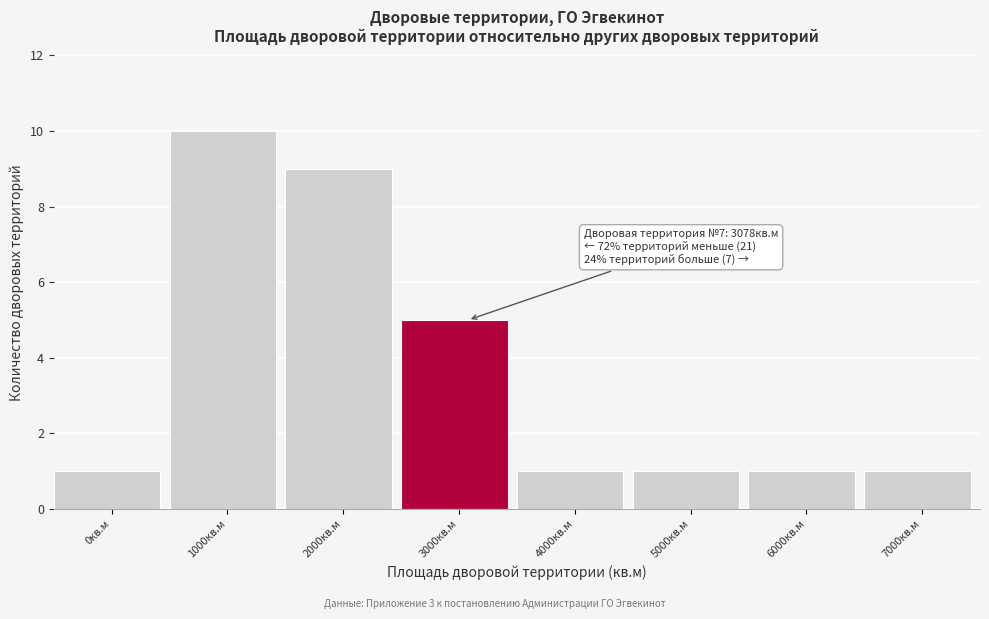

Reading right to left, what are all the values shown in this chart?

7000кв.м=1	6000кв.м=1	5000кв.м=1	4000кв.м=1	3000кв.м=5	2000кв.м=9	1000кв.м=10	0кв.м=1